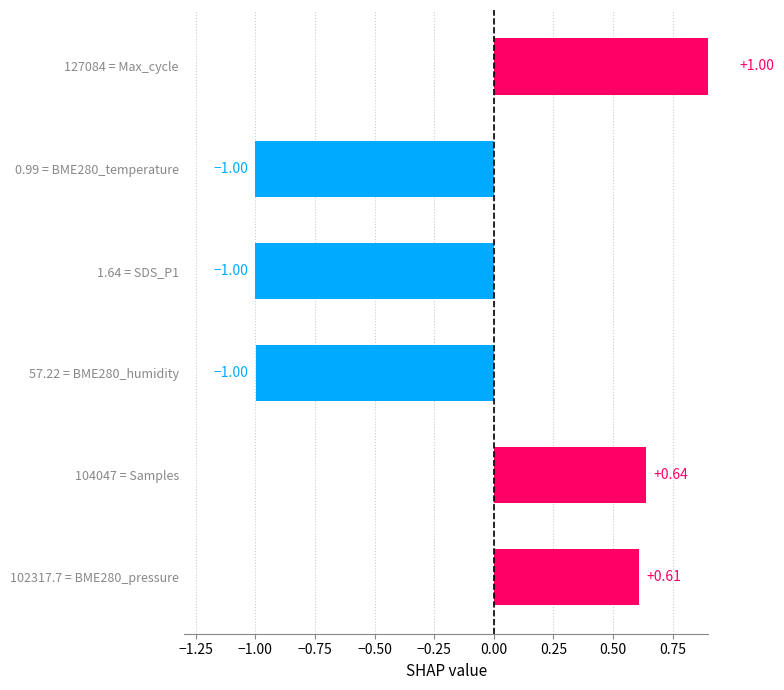

True or false: the data shows -1.0 at 1.64 = SDS_P1.

True